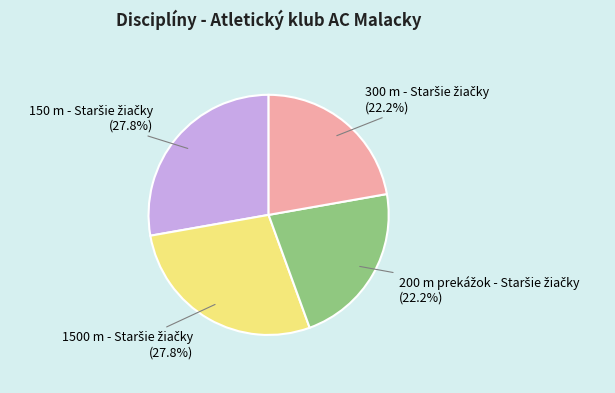

Is there a majority slice in this chart?

No